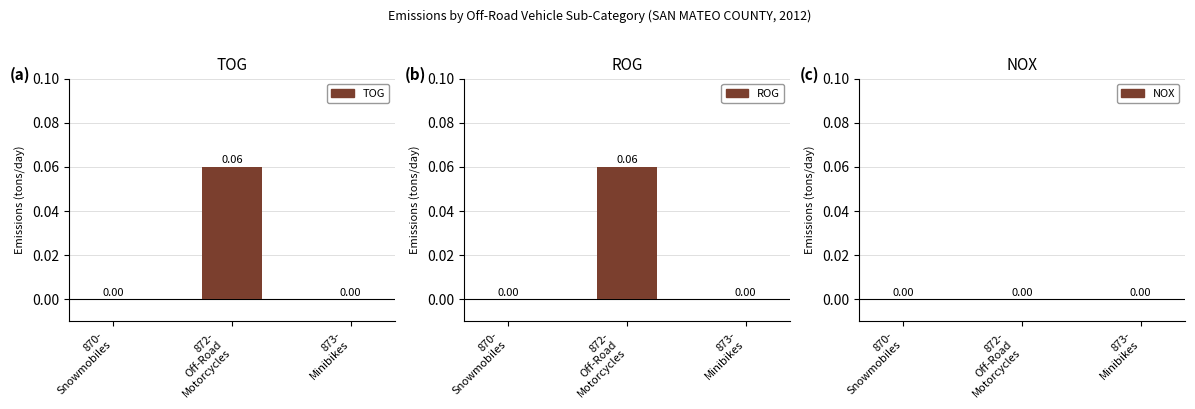

Which category has the lowest value across all series?

870-
Snowmobiles